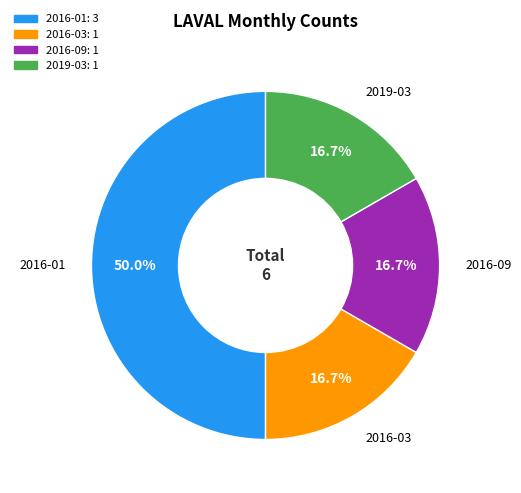

Does 2016-03 account for over 50% of the chart?

No